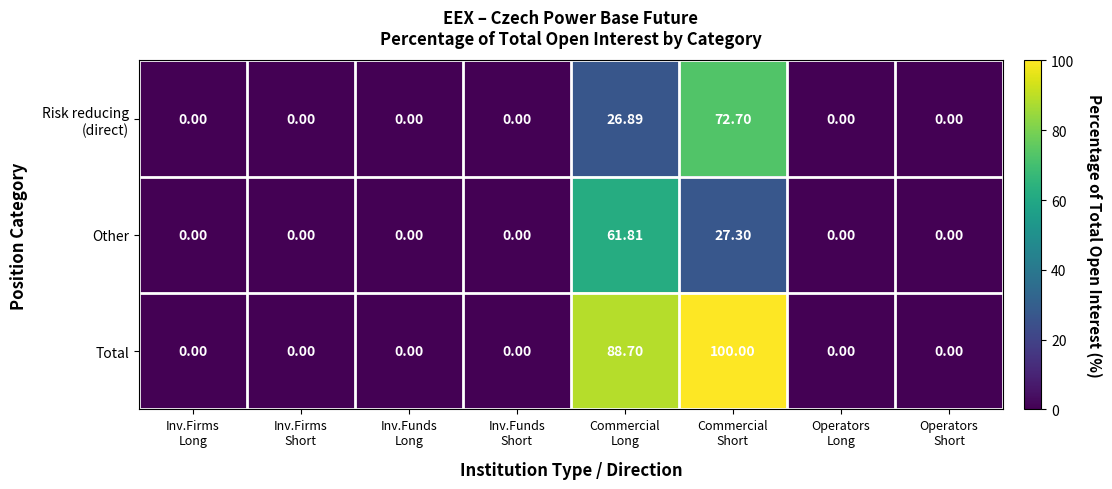

Which series has the widest spread of values?

Total